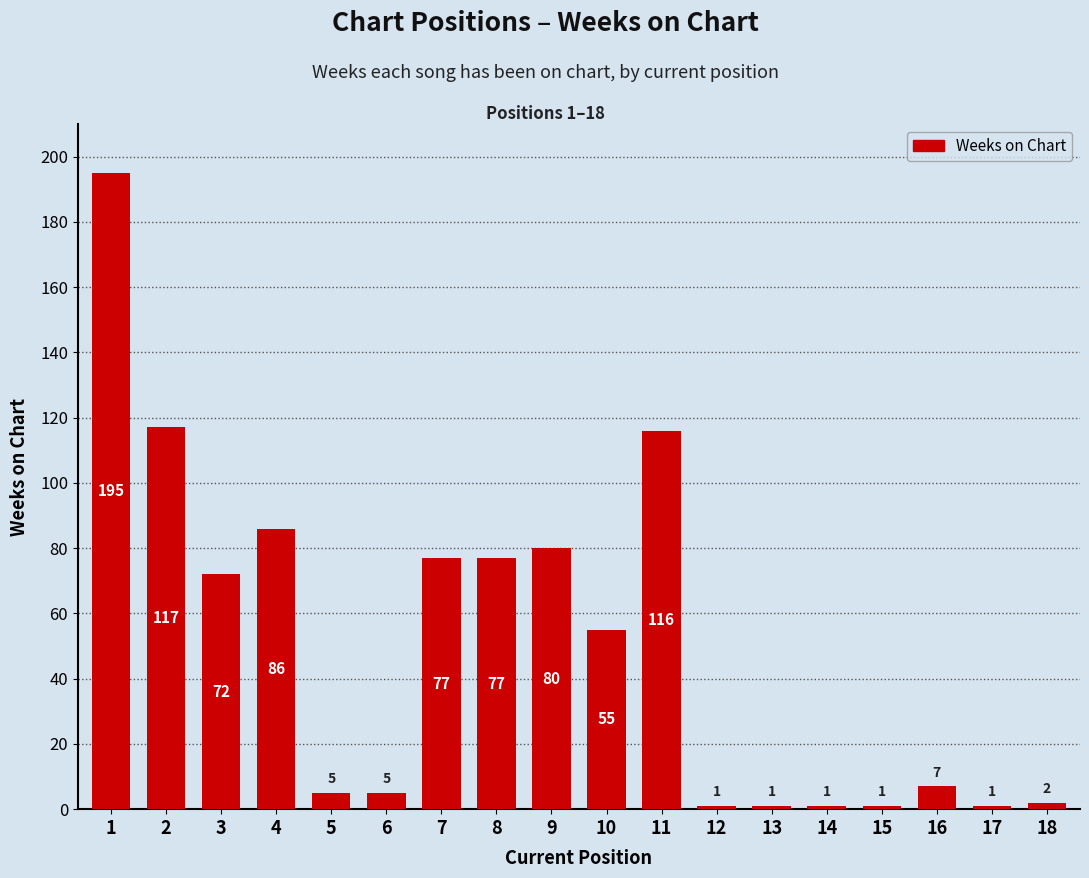

The value at 5 is 5. True or false?

True